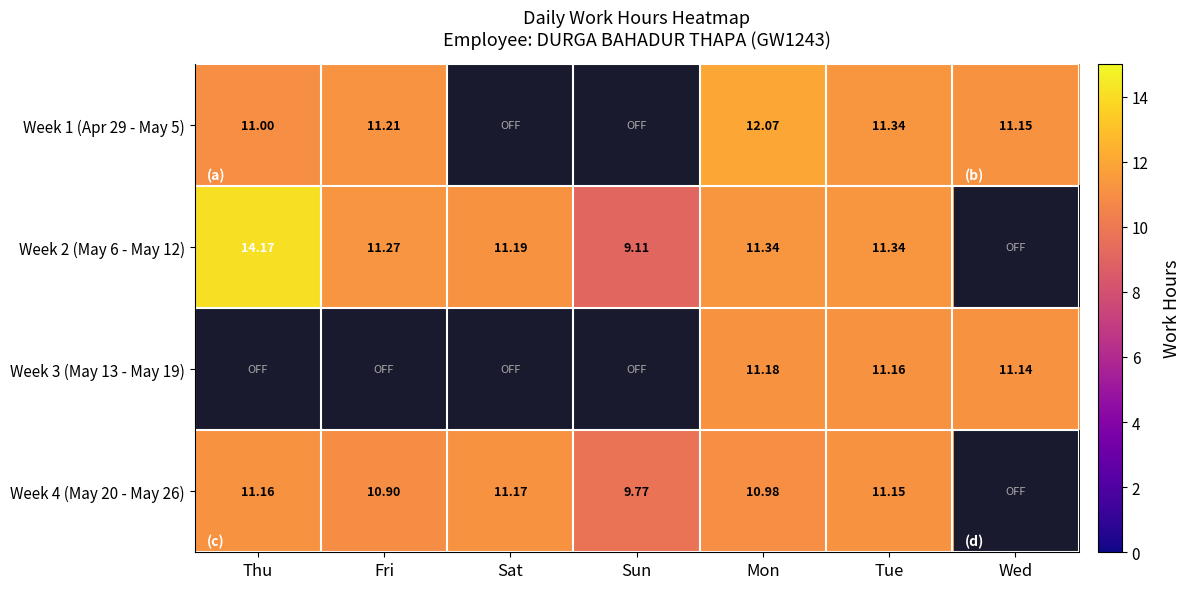

Is the value of Week 1 (Apr 29 - May 5) at Thu greater than the value of Week 4 (May 20 - May 26) at Fri?

Yes